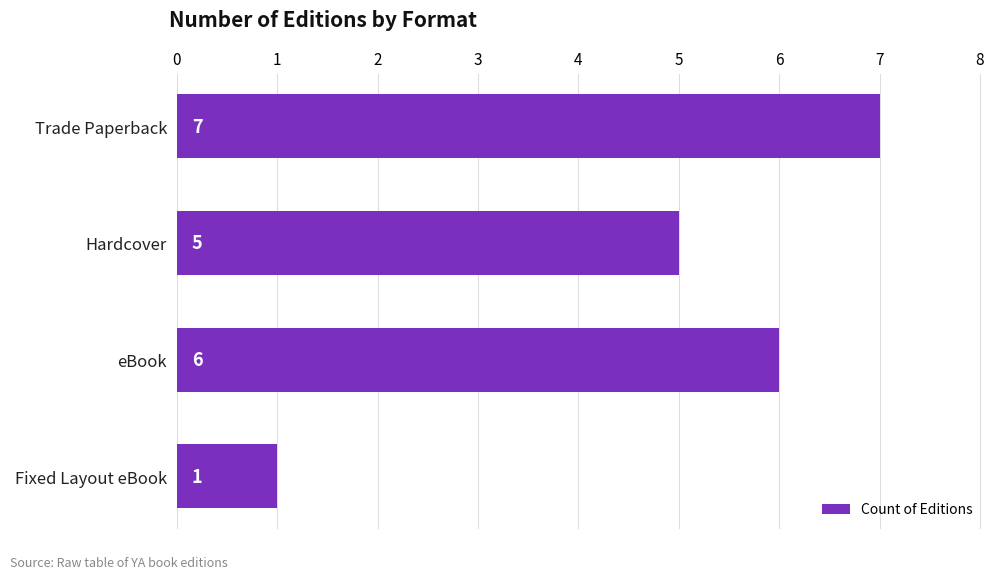

How many values are between 5 and 7?

3